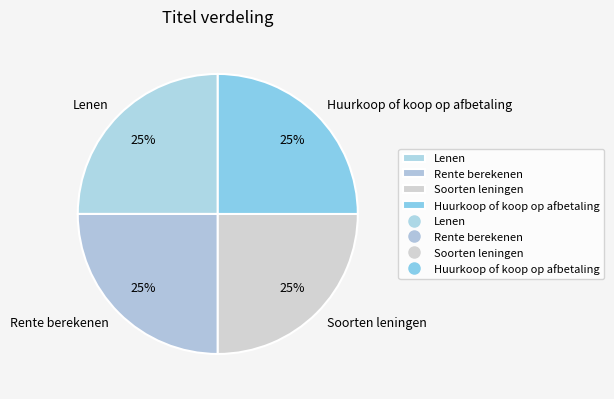

True or false: Rente berekenen accounts for 25% of the total.

True